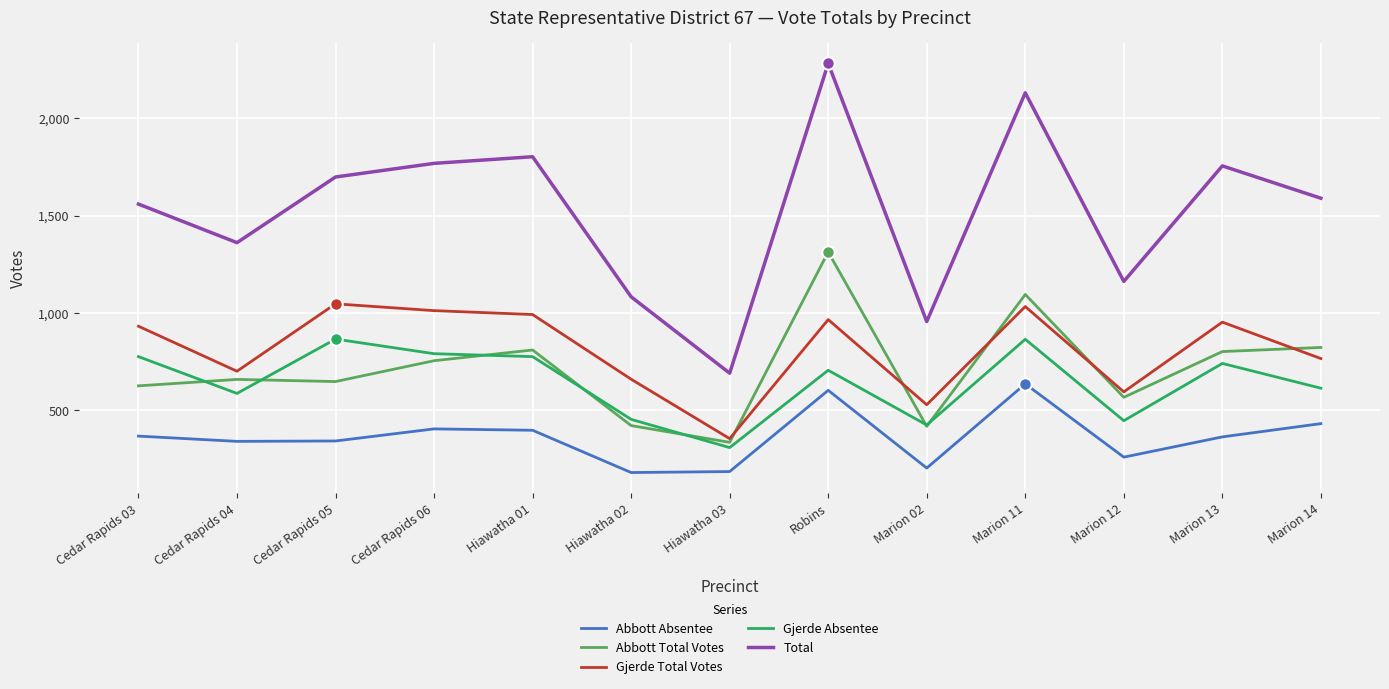

What is the maximum value for Gjerde Total Votes?

1047